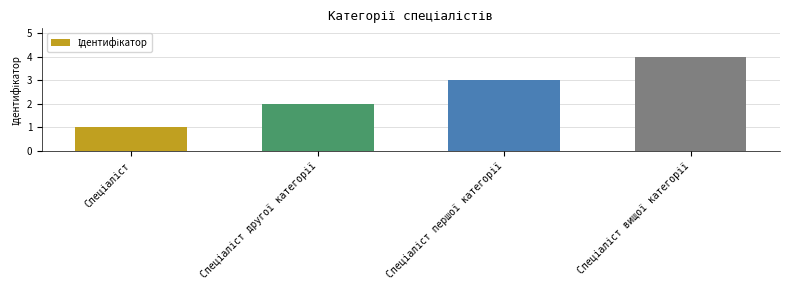

What is the greatest value displayed?

4